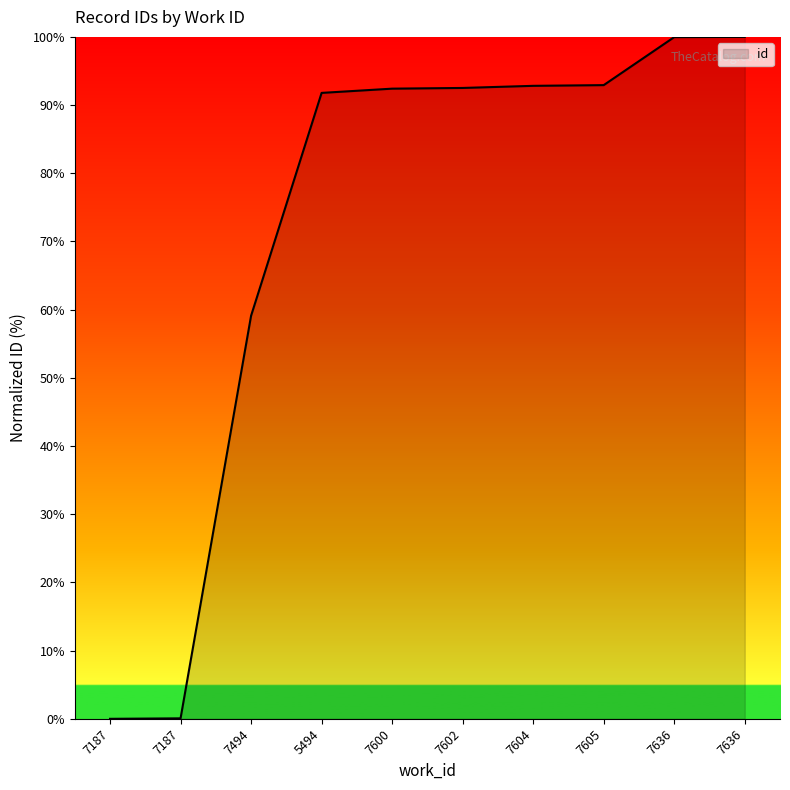

Does the chart have visible grid lines?

No